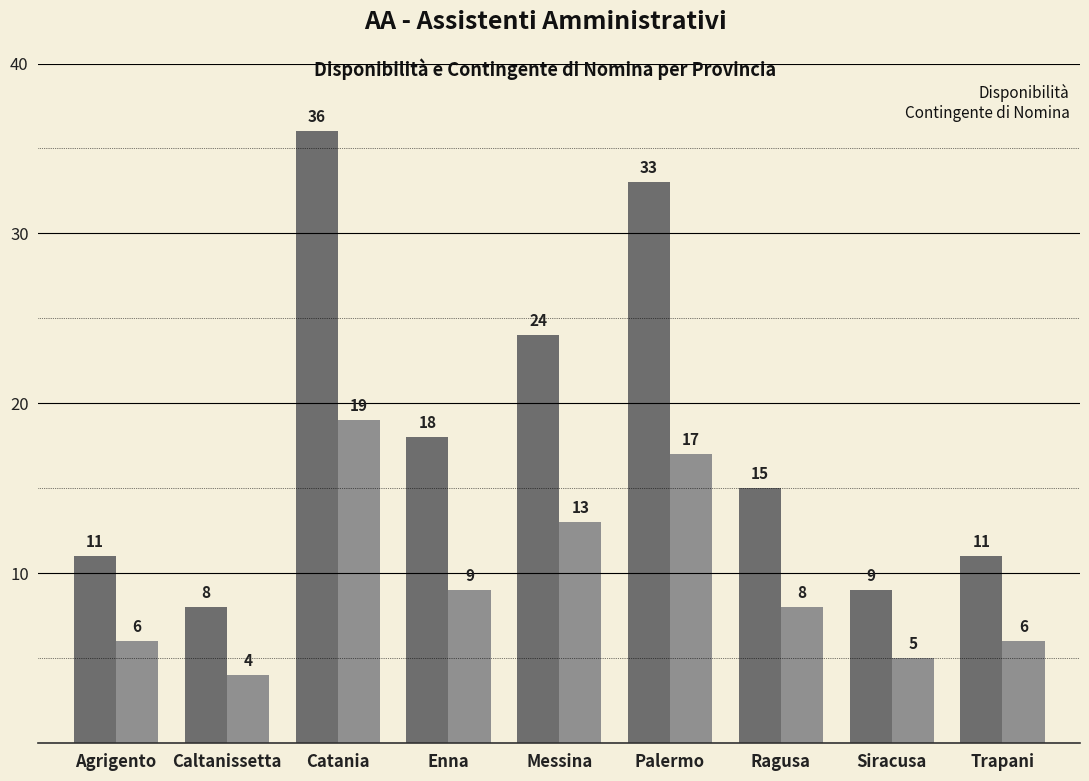

What is the greatest value displayed?

36